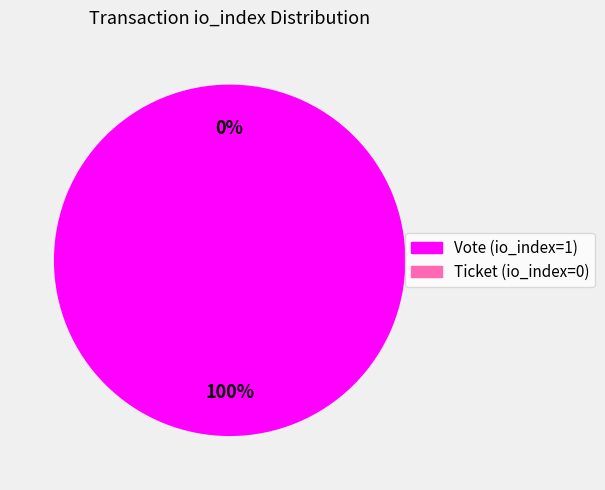

Rank the categories by value from highest to lowest.

Vote (io_index=1), Ticket (io_index=0)